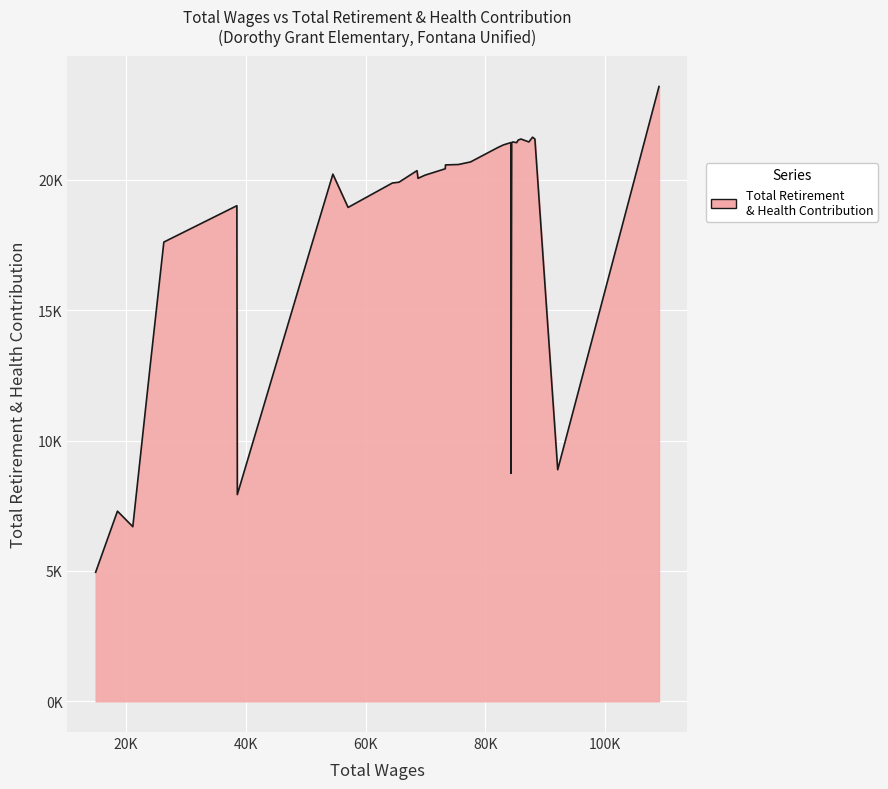

Is this an area chart (filled region under the line)?

Yes